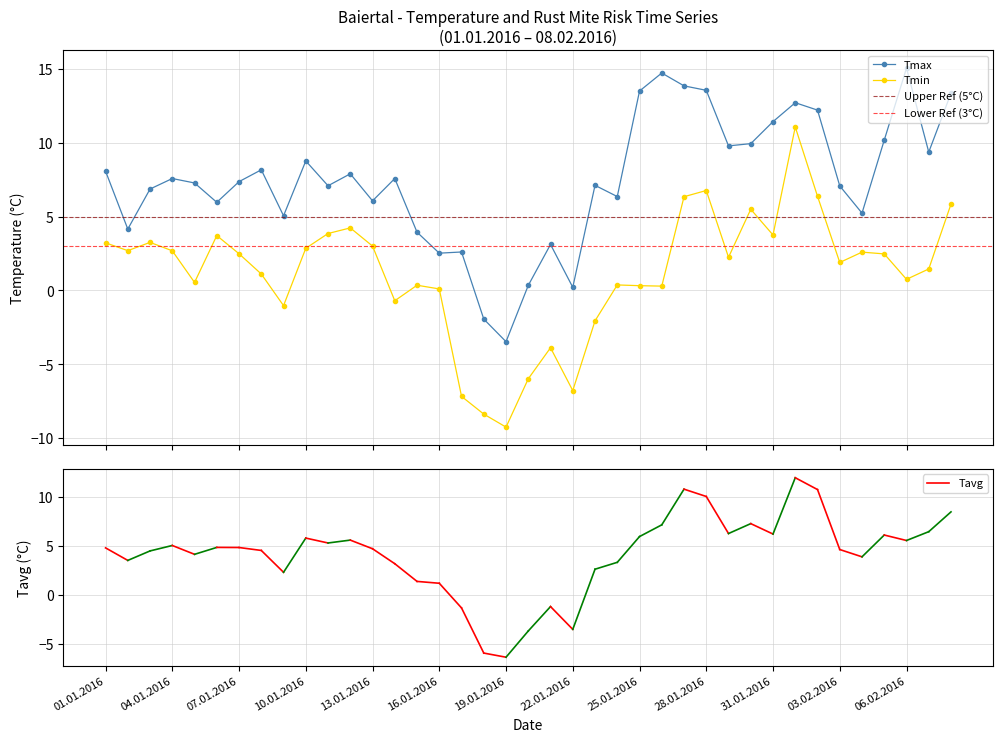

Reading left to right, extract all data points from this chart.

Tmin: 3.2	2.7	3.2	2.7	0.5	3.7	2.5	1.1	-1.0	2.9	3.9	4.2	3.0	-0.7	0.3	0.1	-7.2	-8.4	-9.2	-6.0	-3.9	-6.8	-2.1	0.4	0.3	0.3	6.3	6.8	2.2	5.5	3.8	11.1	6.4	1.9	2.6	2.5	0.8	1.4	5.8
Tmax: 8.1	4.2	6.9	7.6	7.3	6.0	7.4	8.2	5.0	8.8	7.1	7.9	6.1	7.6	3.9	2.5	2.6	-1.9	-3.5	0.3	3.1	0.2	7.1	6.3	13.5	14.7	13.8	13.5	9.8	9.9	11.4	12.7	12.2	7.1	5.2	10.2	15.0	9.4	13.3